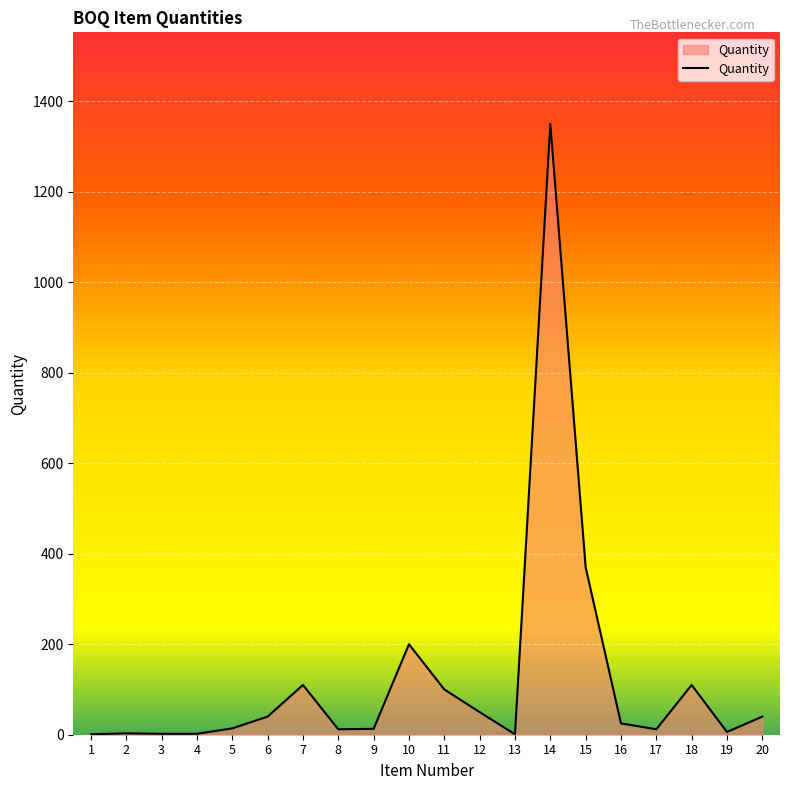

The value at 18 is 110. True or false?

True